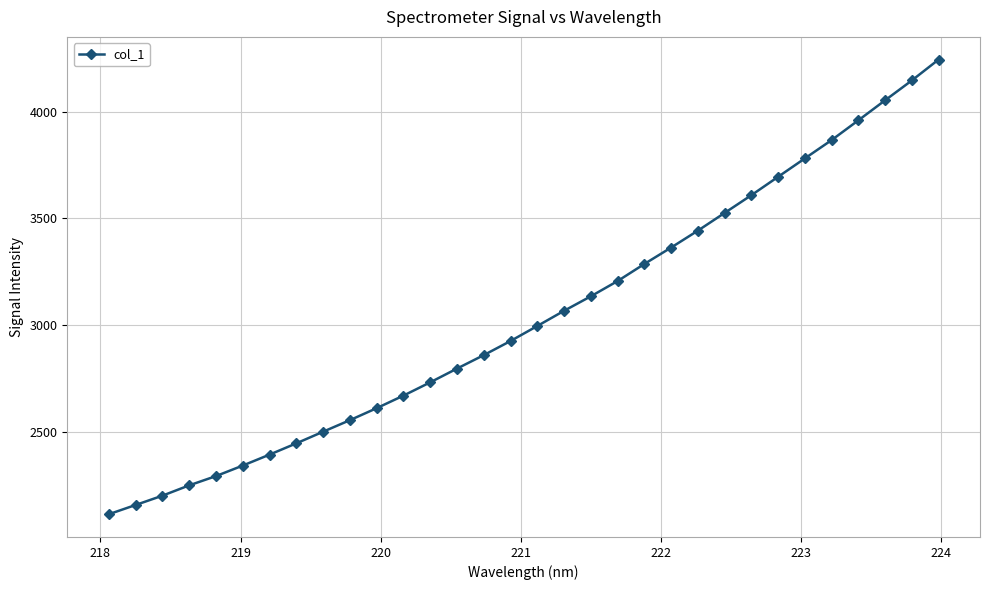

What is the minimum value shown in the chart?

2115.3